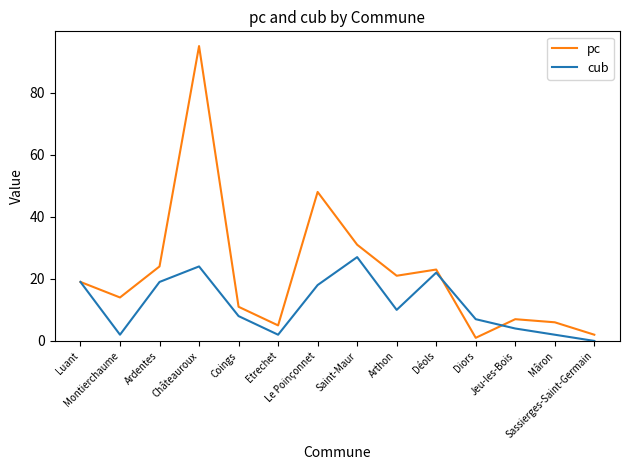

How many interior local peaks does the pc series have?

4